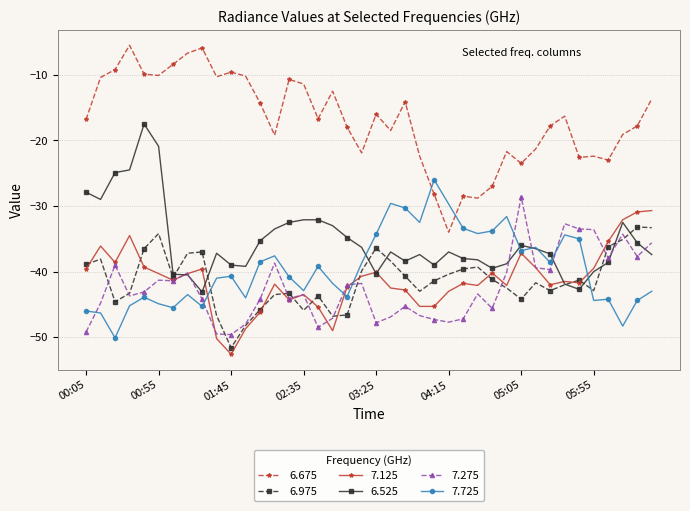

What is the sum of all 7.725 values?

-1580.5